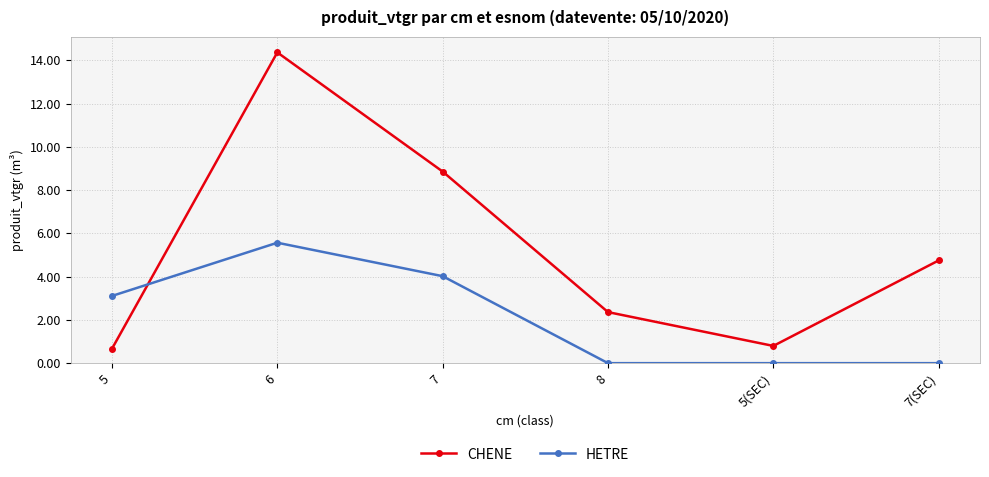

What is the total value across all series at 7?

12.9